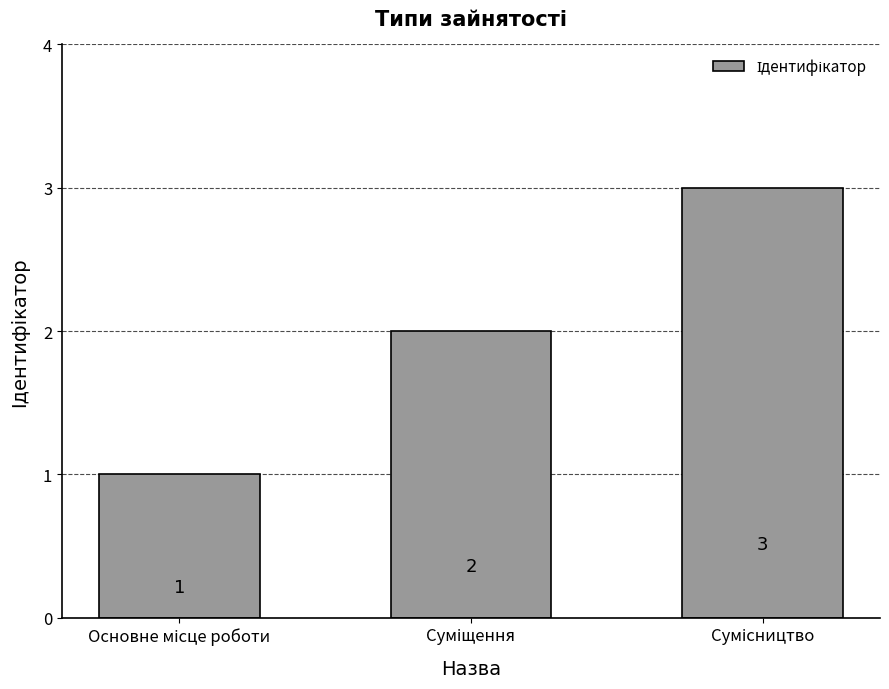

What is the value of the 1st bar from the left?

1